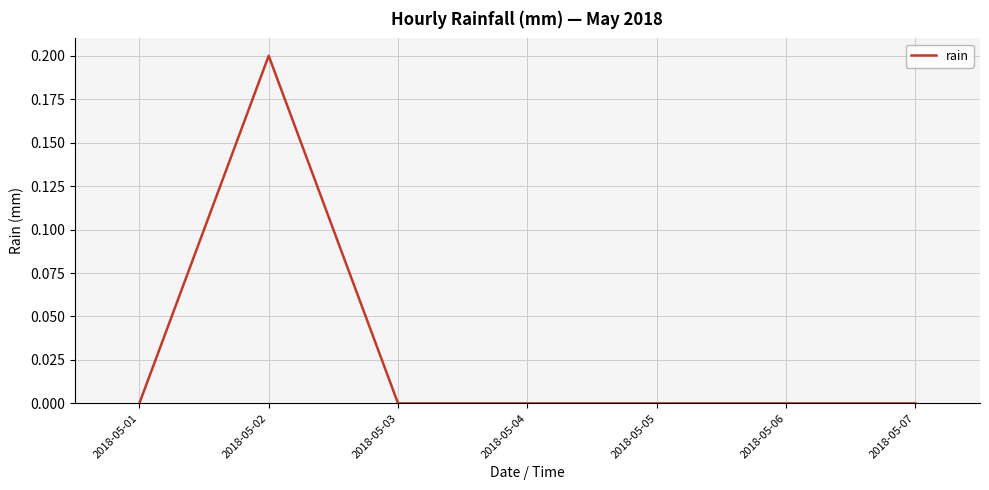

Which category has the highest value across all series?

2018-05-02